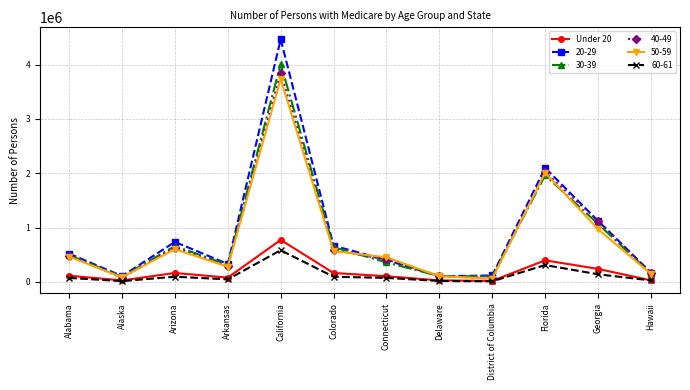

True or false: 50-59 has more than 1 interior local peaks.

True